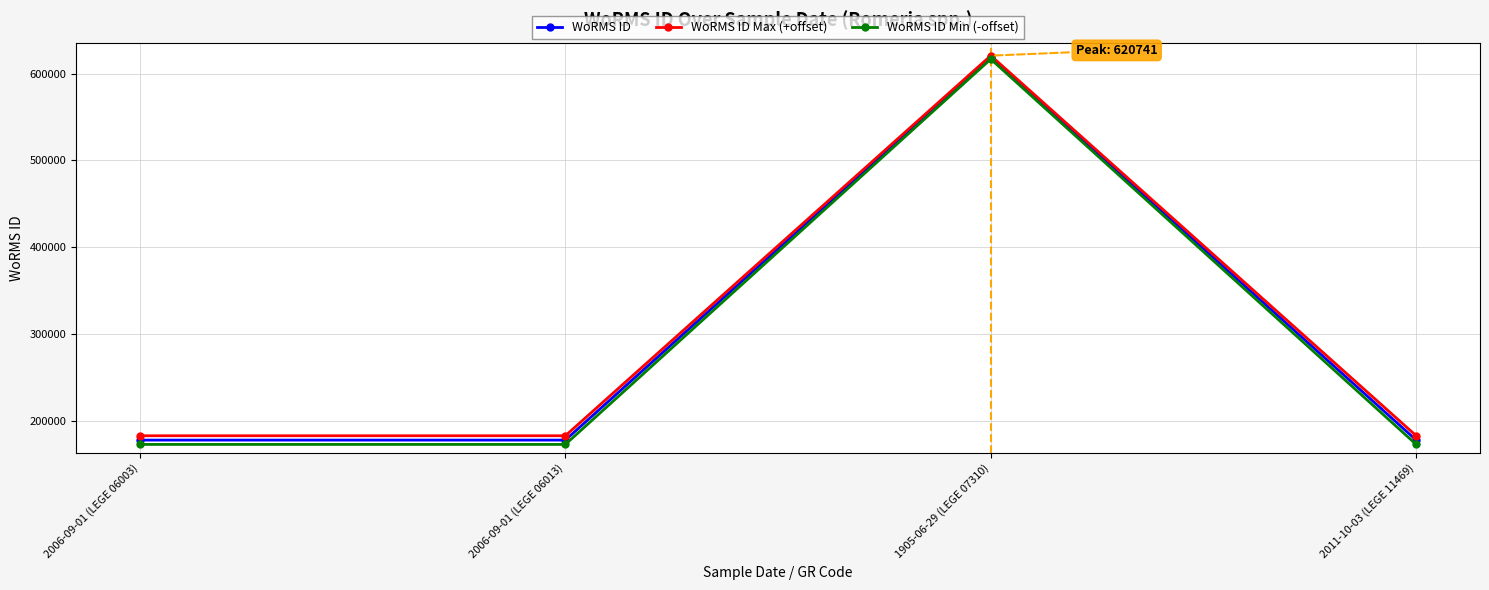

Is the value of WoRMS ID Max (+offset) at 2011-10-03 (LEGE 11469) greater than the value of WoRMS ID Min (-offset) at 2011-10-03 (LEGE 11469)?

Yes